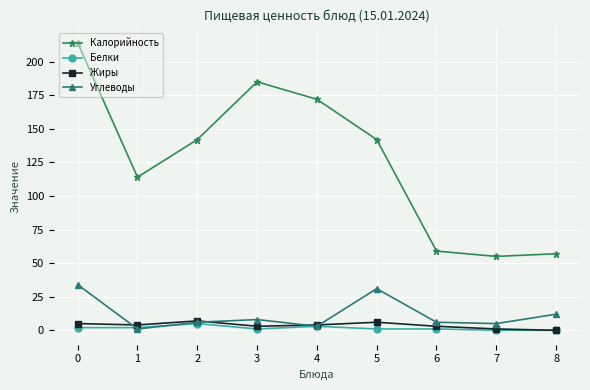

After their last crossing, which series has the higher values: Углеводы or Белки?

Углеводы